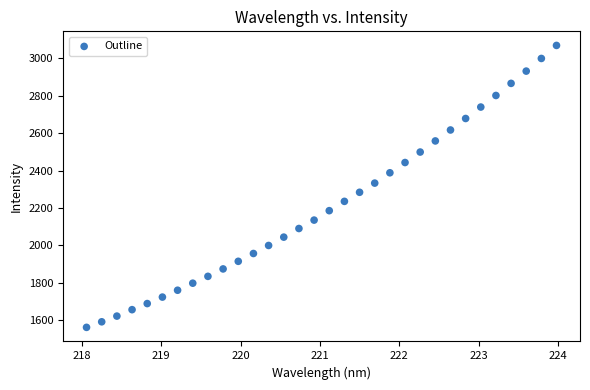

What is the range of X values (max minus min)?

5.9